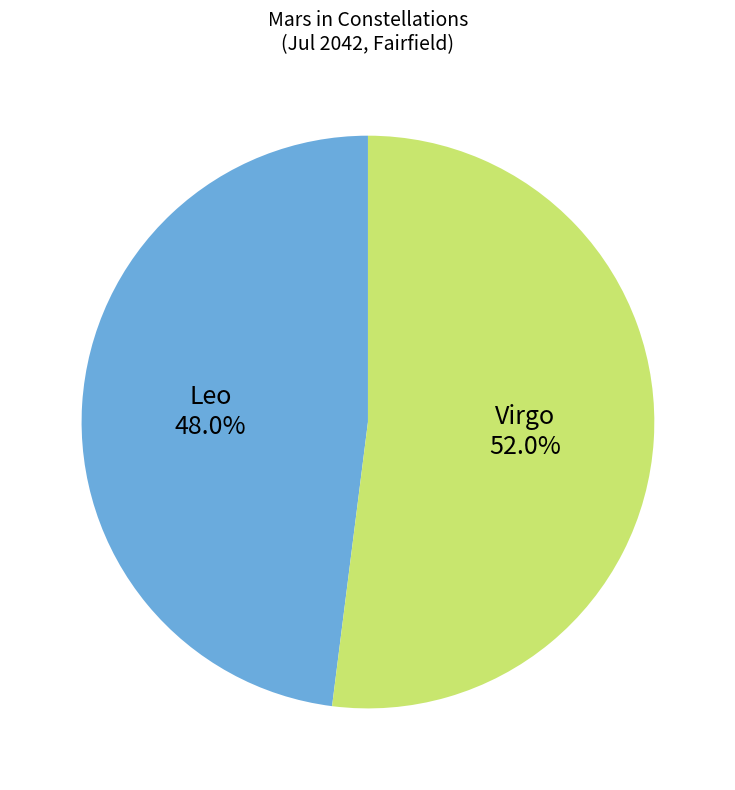

How many segments does this pie chart have?

2